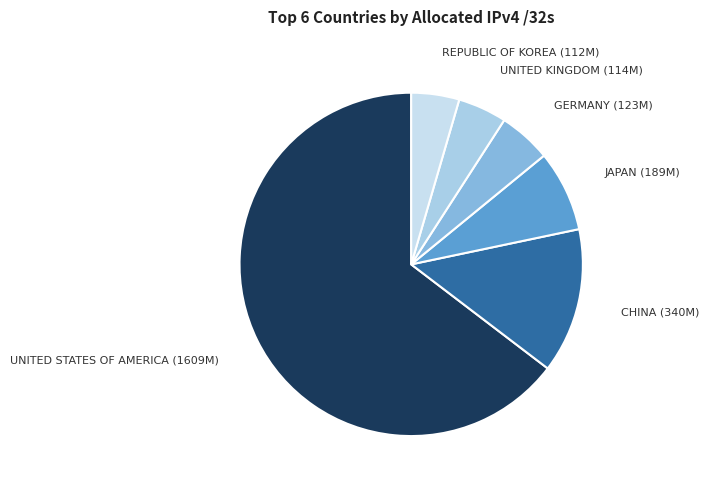

How many segments does this pie chart have?

6